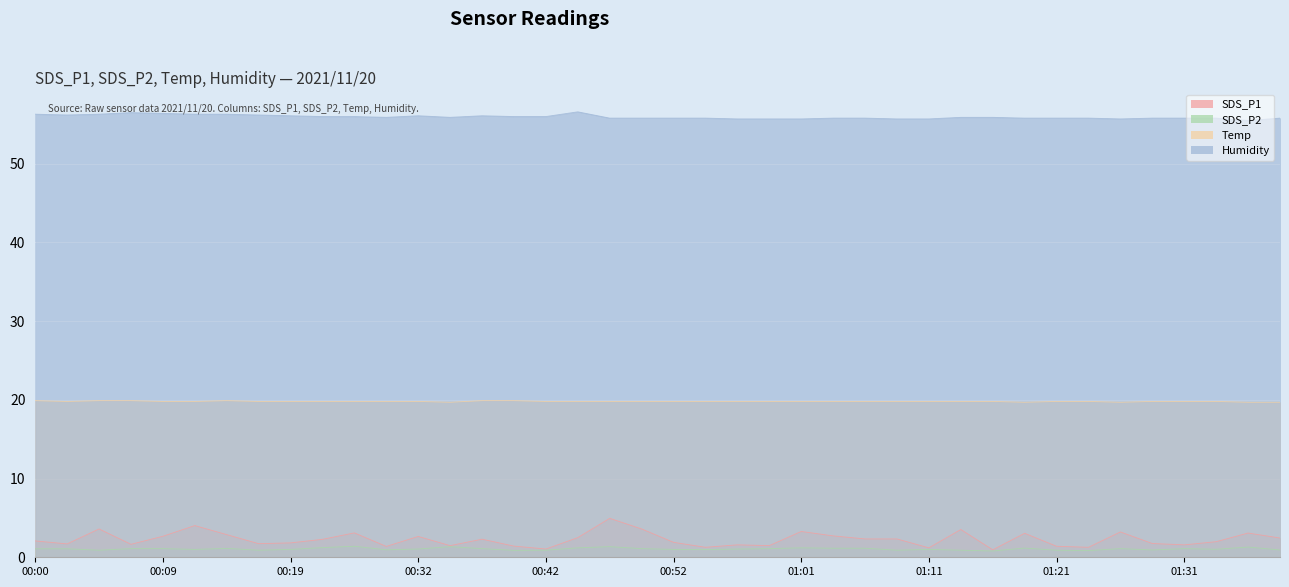

What is the difference between the Humidity values at 00:00 and 00:47?

0.5